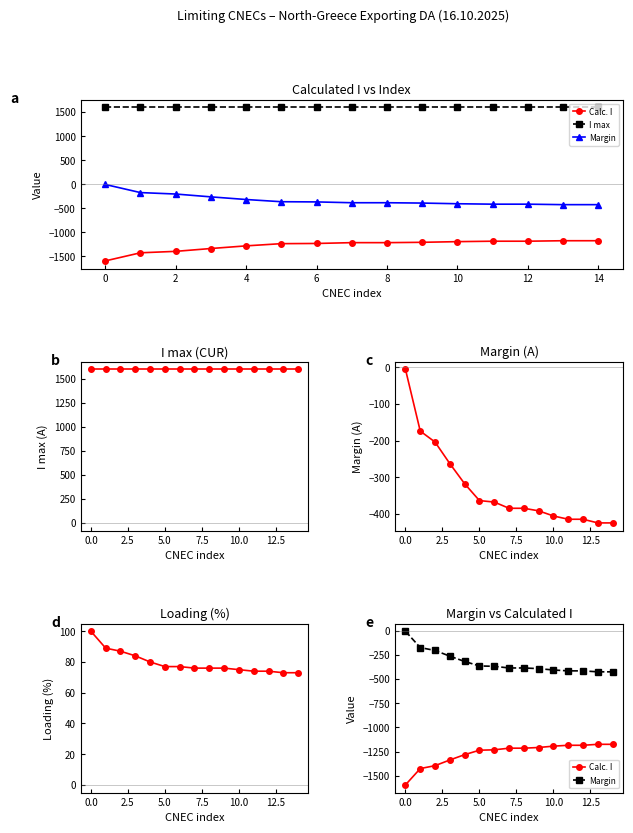

What is the smallest value displayed?

-1595